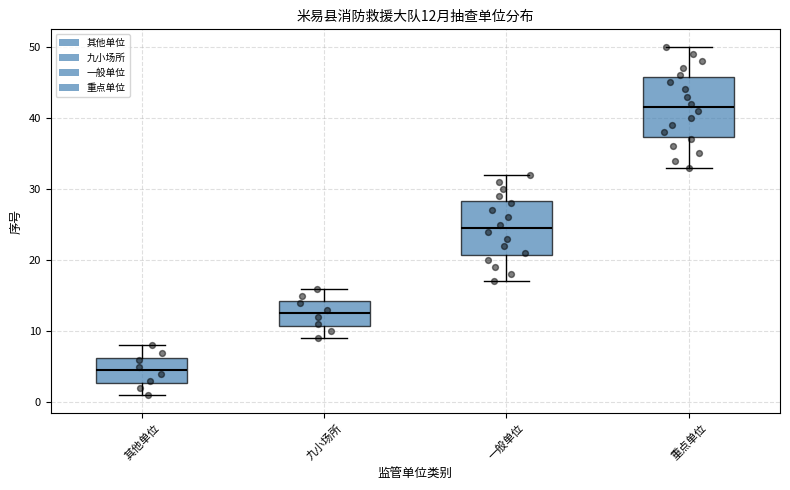

Which box's median line is the lowest?

其他单位